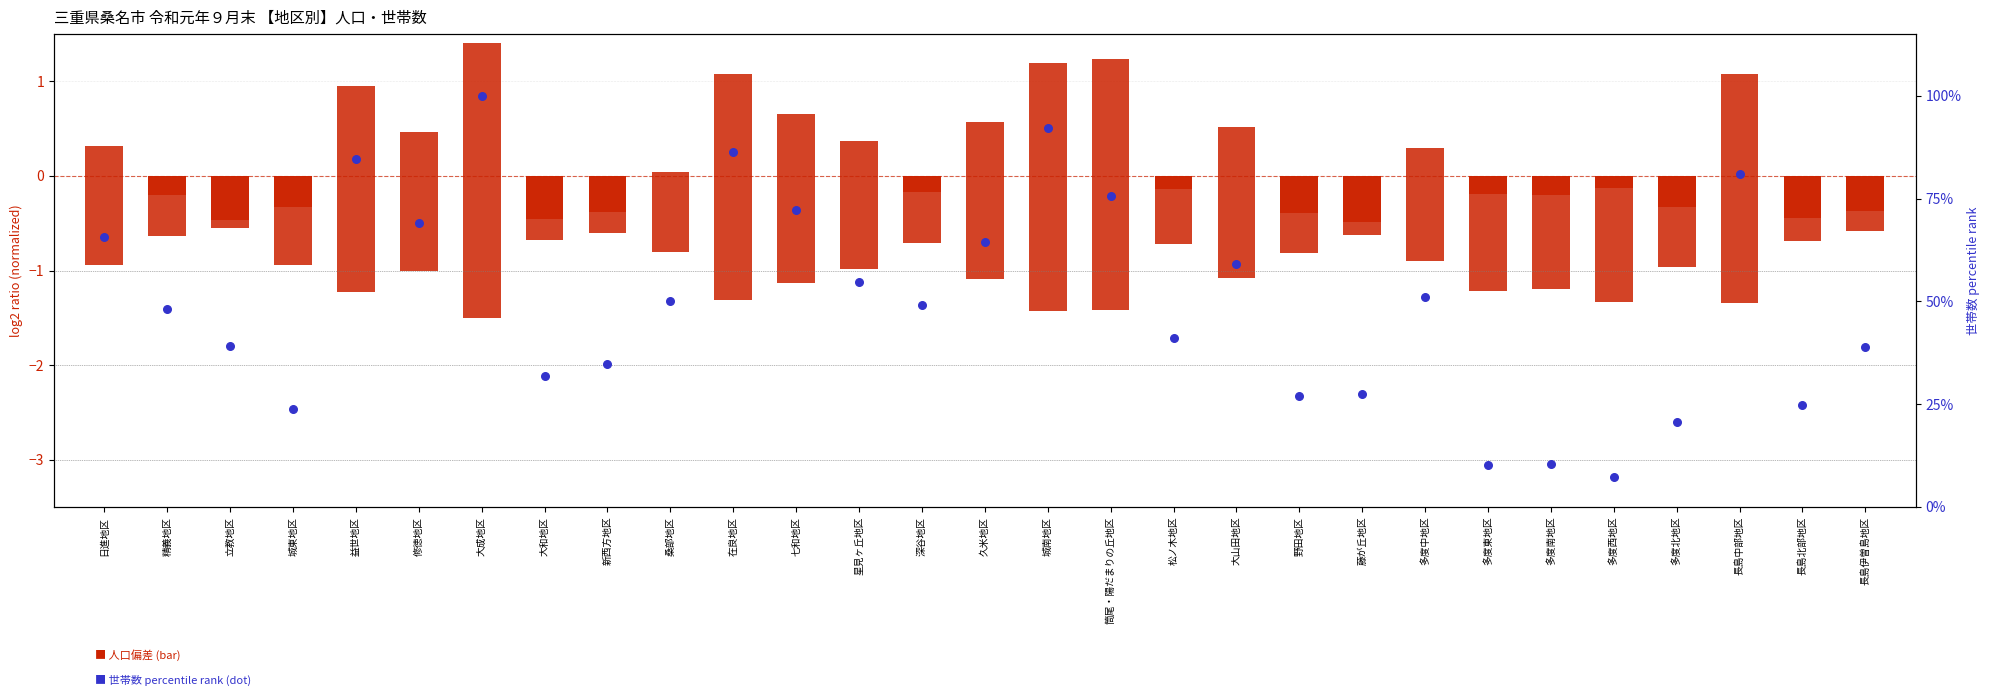

Which series has the largest total across all categories?

世帯数 (percentile)